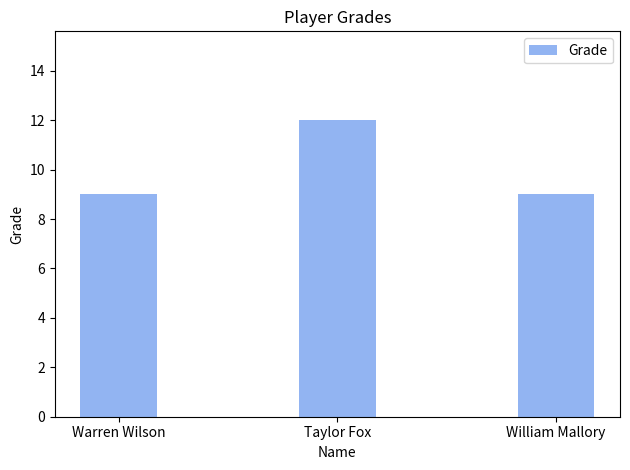

The chart shows a value of 9 at Warren Wilson. True or false?

True